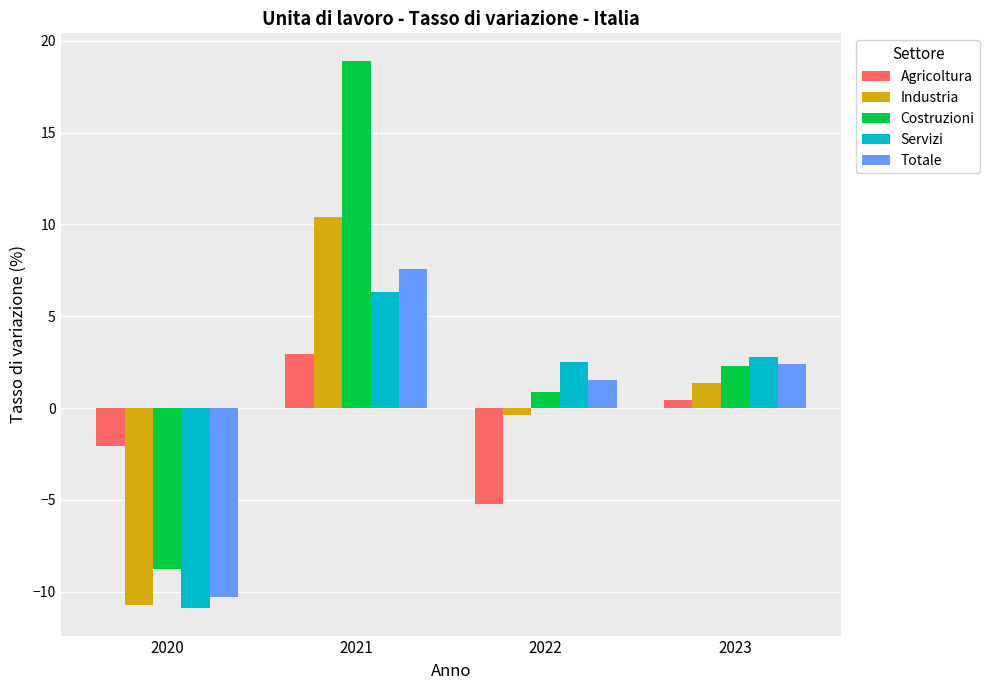

What is the approximate value of Servizi at 2023?

2.8